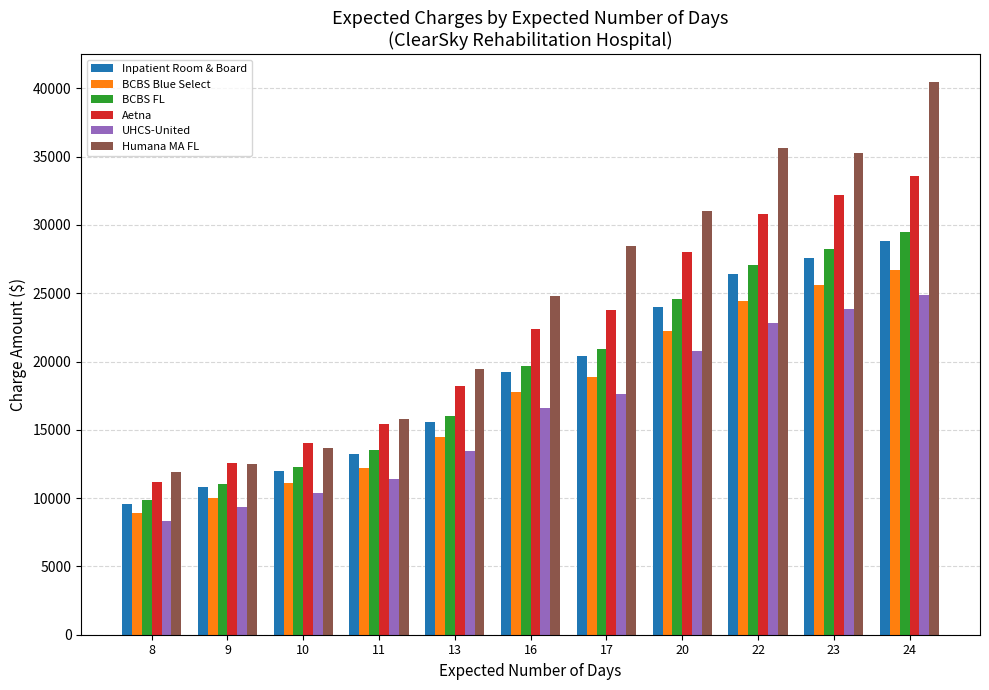

Reading left to right, transcribe all the data shown in this chart.

Inpatient Room & Board: 8=9600.0	9=10800.0	10=12000.0	11=13200.0	13=15600.0	16=19200.0	17=20400.0	20=24000.0	22=26400.0	23=27600.0	24=28800.0
BCBS Blue Select: 8=8896.0	9=10008.0	10=11120.0	11=12232.0	13=14456.0	16=17792.0	17=18904.0	20=22240.0	22=24464.0	23=25576.0	24=26688.0
BCBS FL: 8=9832.0	9=11061.0	10=12290.0	11=13519.0	13=15977.0	16=19664.0	17=20893.0	20=24580.0	22=27038.0	23=28267.0	24=29496.0
Aetna: 8=11200.0	9=12600.0	10=14000.0	11=15400.0	13=18200.0	16=22400.0	17=23800.0	20=28000.0	22=30800.0	23=32200.0	24=33600.0
UHCS-United: 8=8296.0	9=9333.0	10=10370.0	11=11407.0	13=13481.0	16=16592.0	17=17629.0	20=20740.0	22=22814.0	23=23851.0	24=24888.0
Humana MA FL: 8=11878.7	9=12465.1	10=13641.1	11=15816.4	13=19427.9	16=24795.3	17=28471.1	20=31006.2	22=35602.5	23=35265.1	24=40494.4